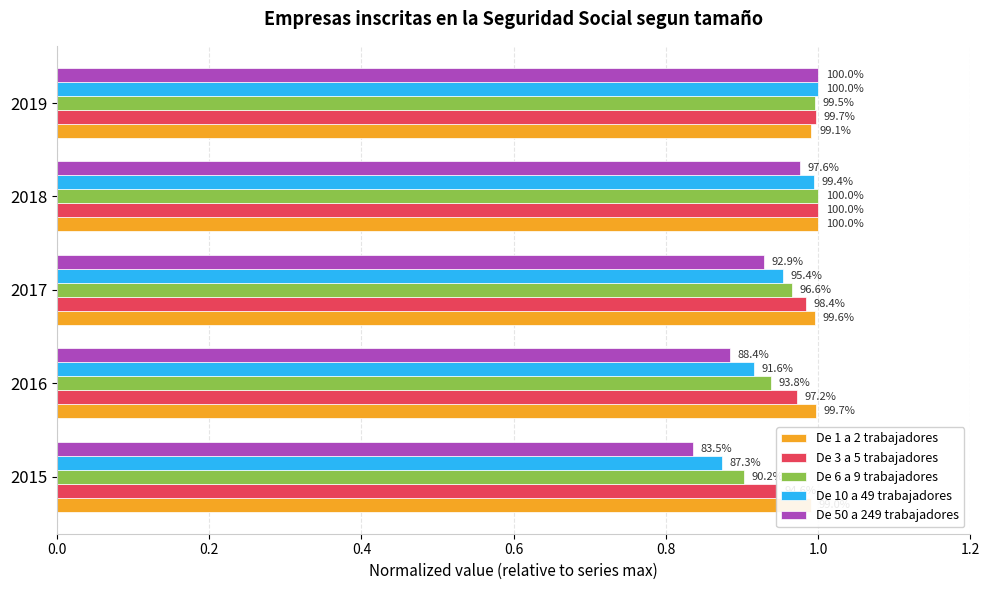

What is the minimum value for De 50 a 249 trabajadores?

0.8